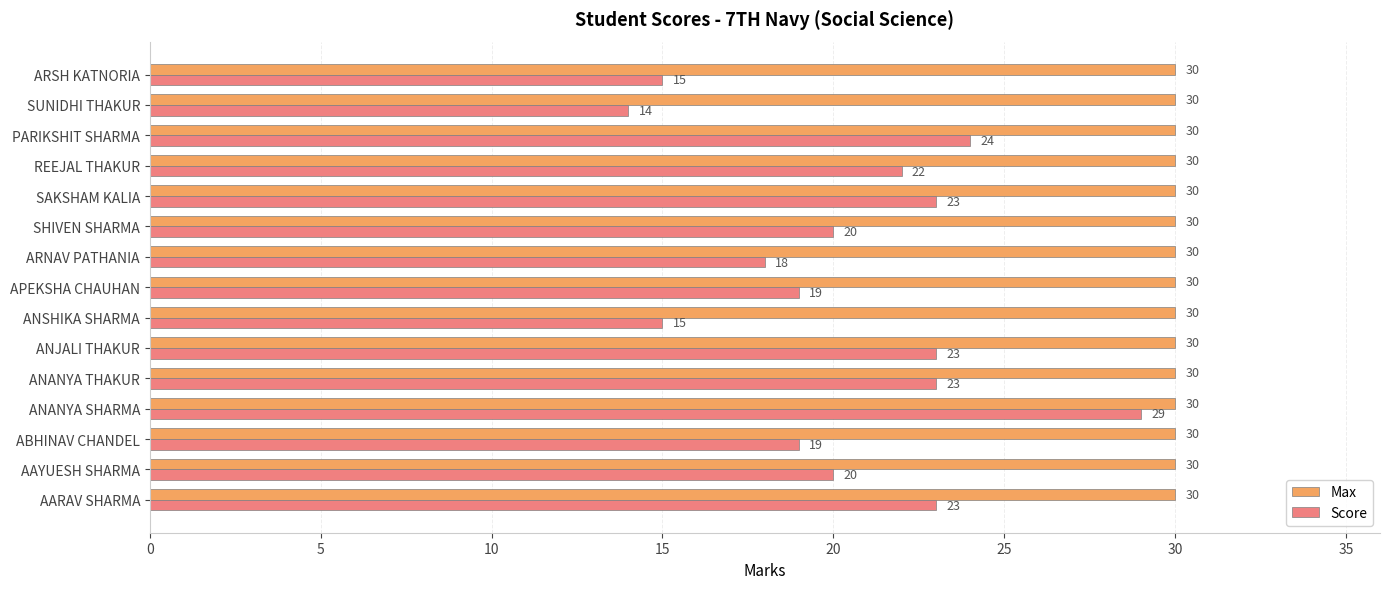

Is the value of Score at REEJAL THAKUR greater than the value of Max at ARNAV PATHANIA?

No